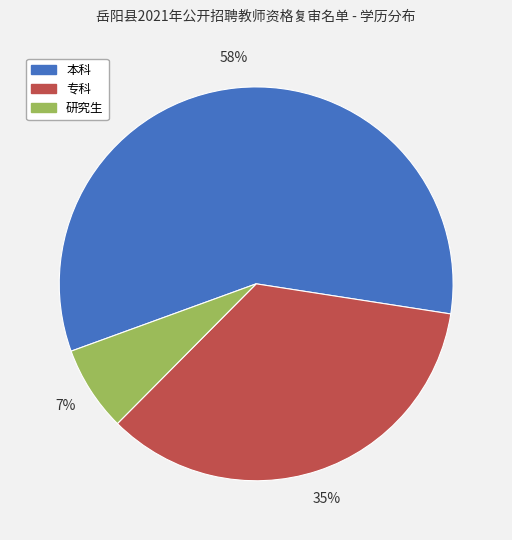

True or false: 研究生 accounts for 1% of the total.

False